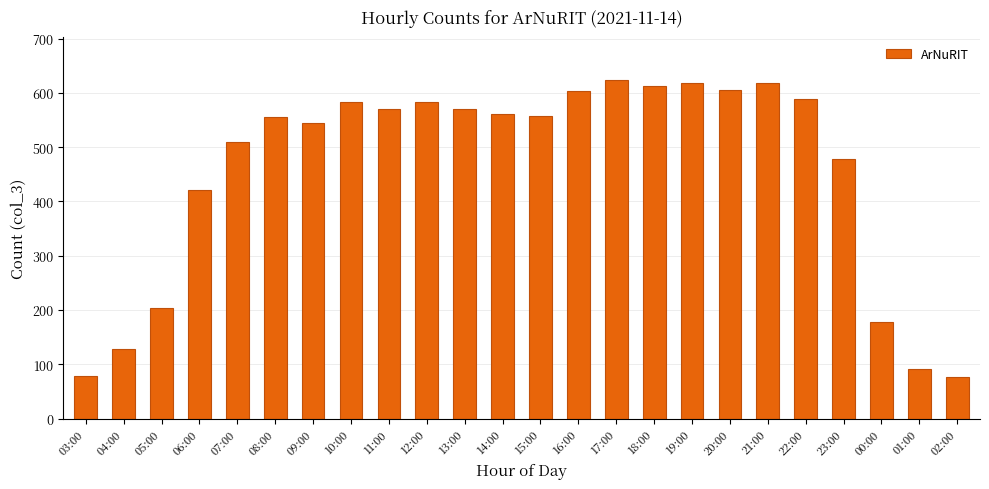

How many values are below 561?

12